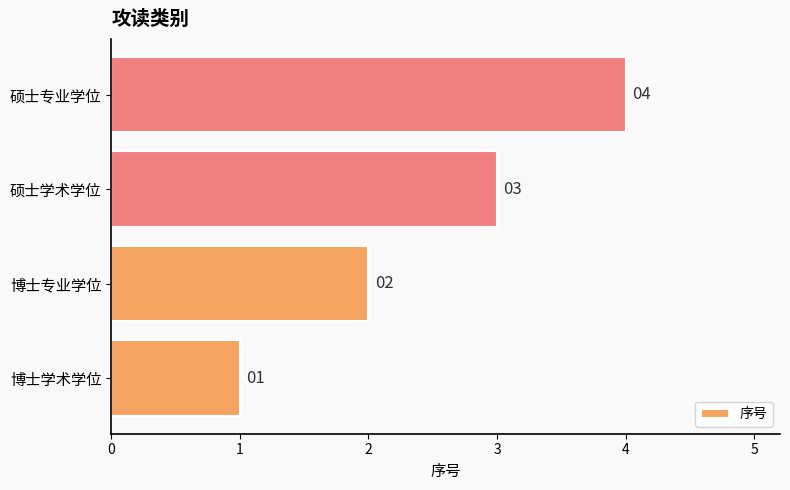

Rank the categories by value from lowest to highest.

博士学术学位, 博士专业学位, 硕士学术学位, 硕士专业学位